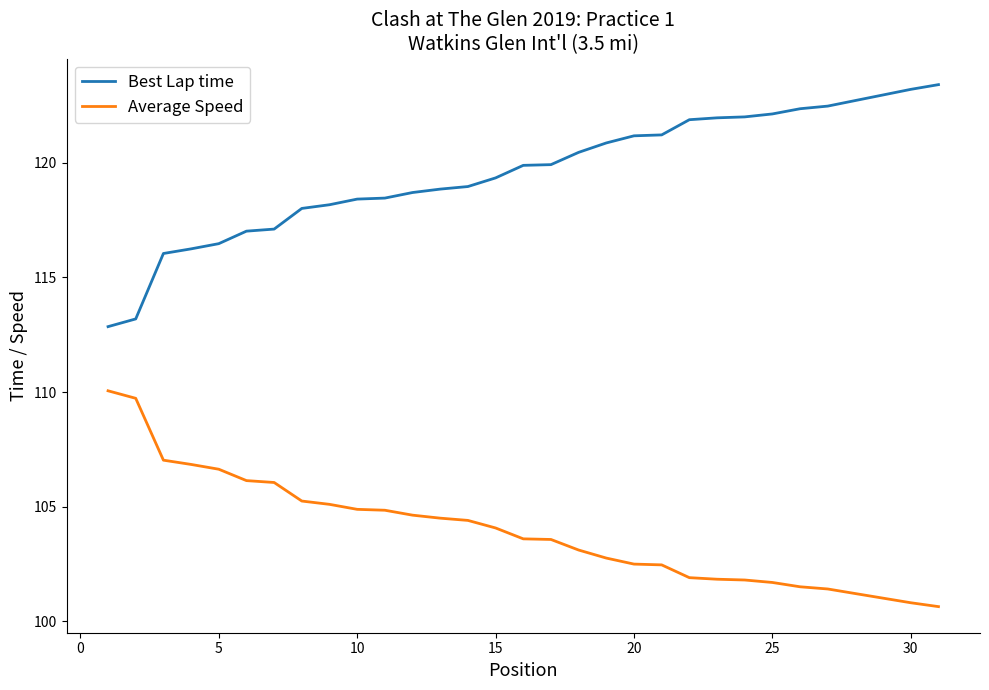

What is the minimum value for Best Lap time?

112.9